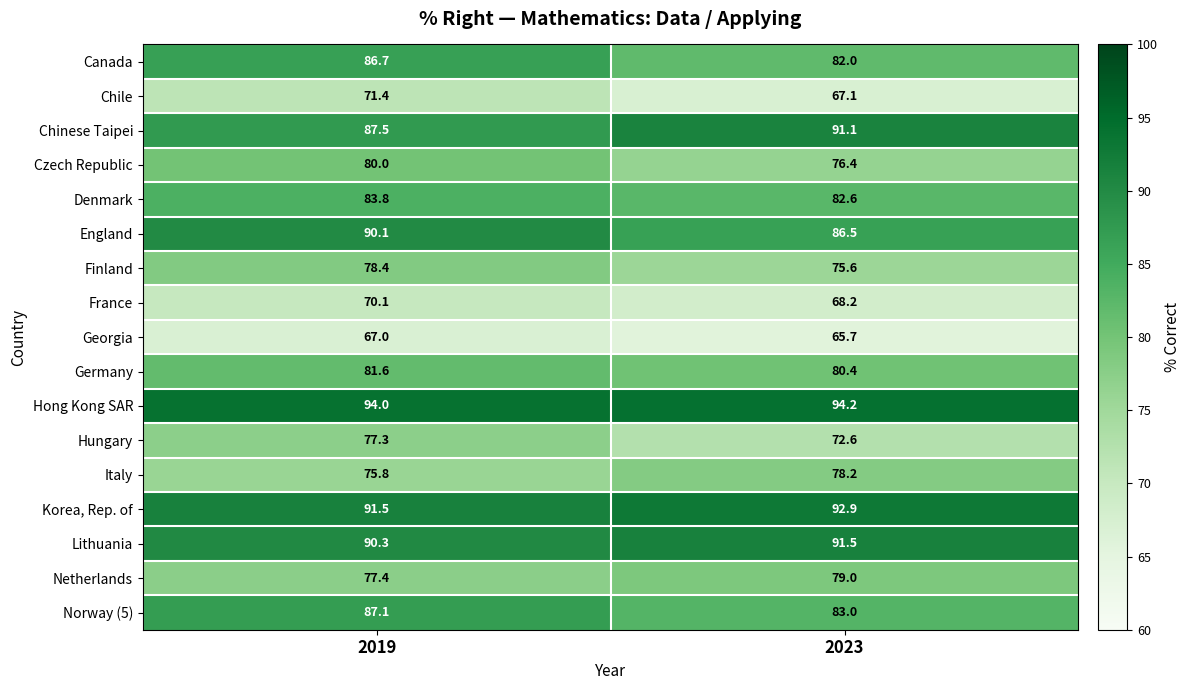

What is the difference between the highest and lowest values at 2023?

28.5